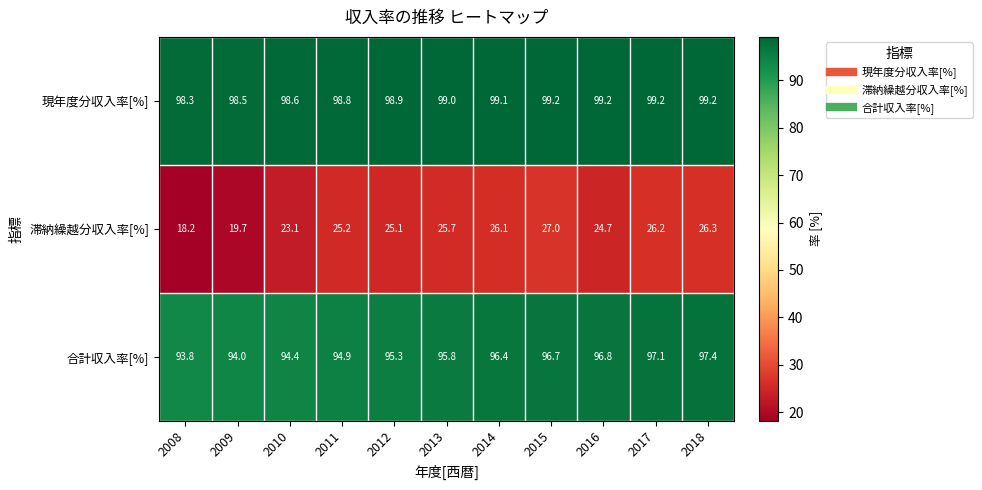

What is the sum of all 合計収入率[%] values?

1052.6